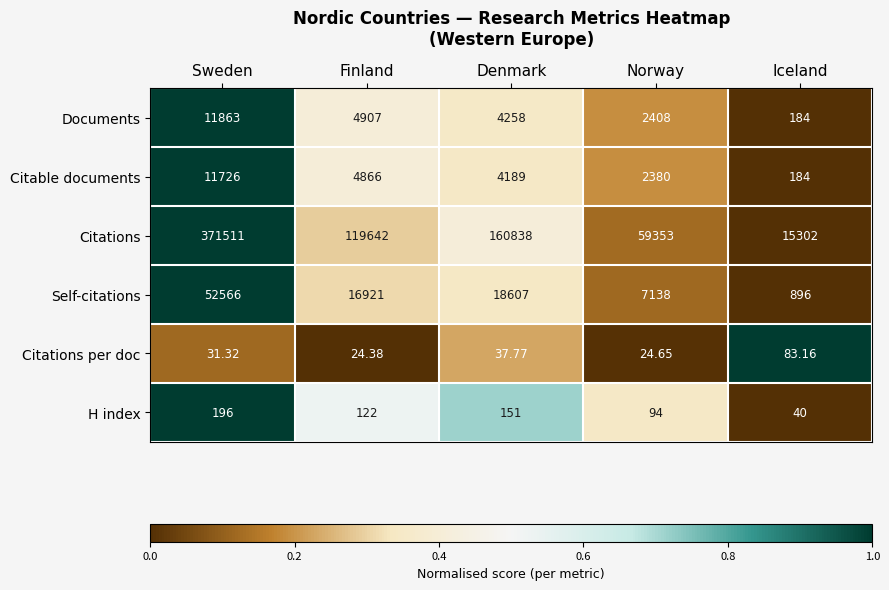

At which label is Citations per doc closest to 53?

Denmark